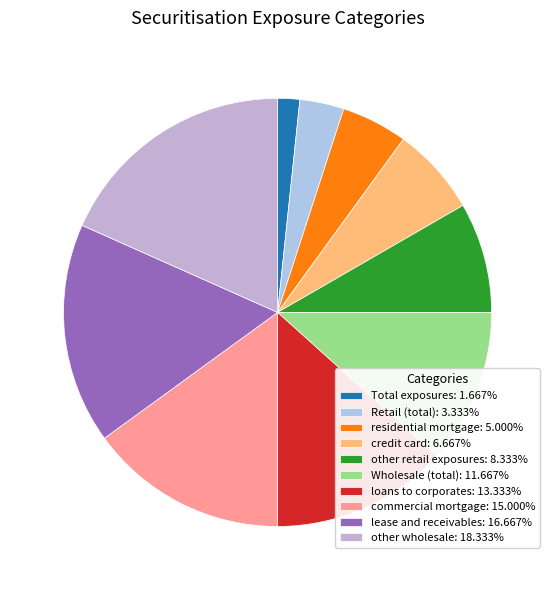

Rank the categories by value from highest to lowest.

other wholesale, lease and receivables, commercial mortgage, loans to corporates, Wholesale (total), other retail exposures, credit card, residential mortgage, Retail (total), Total exposures